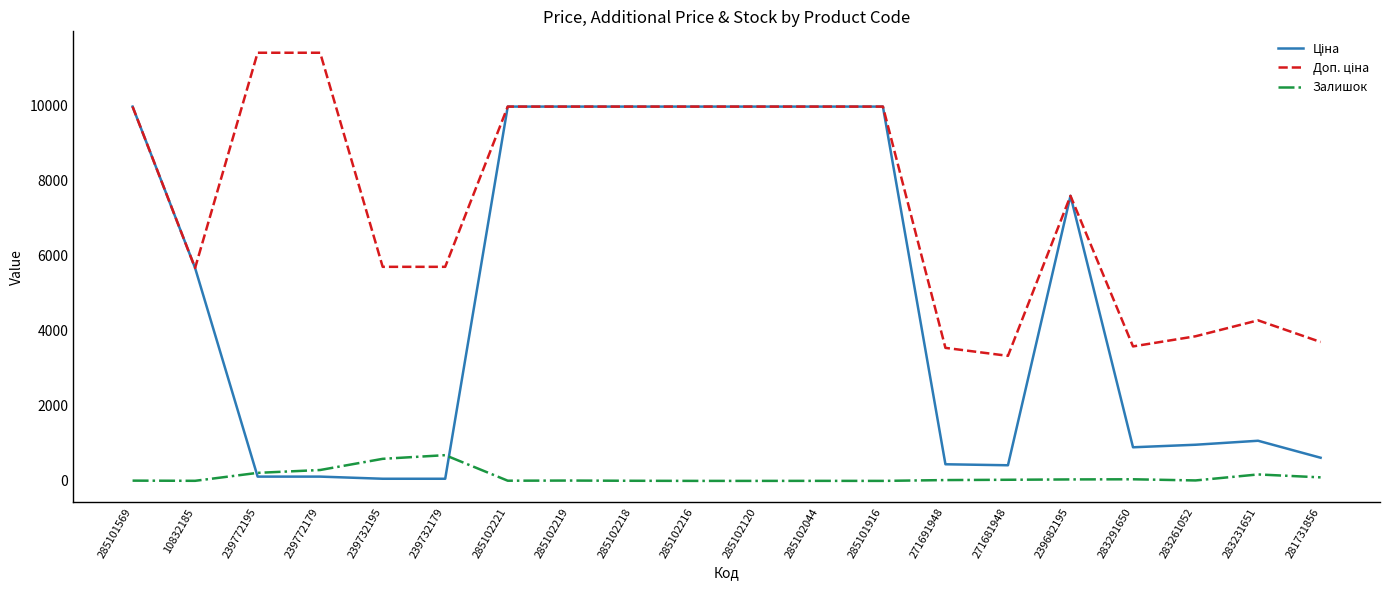

Is this an area chart (filled region under the line)?

No